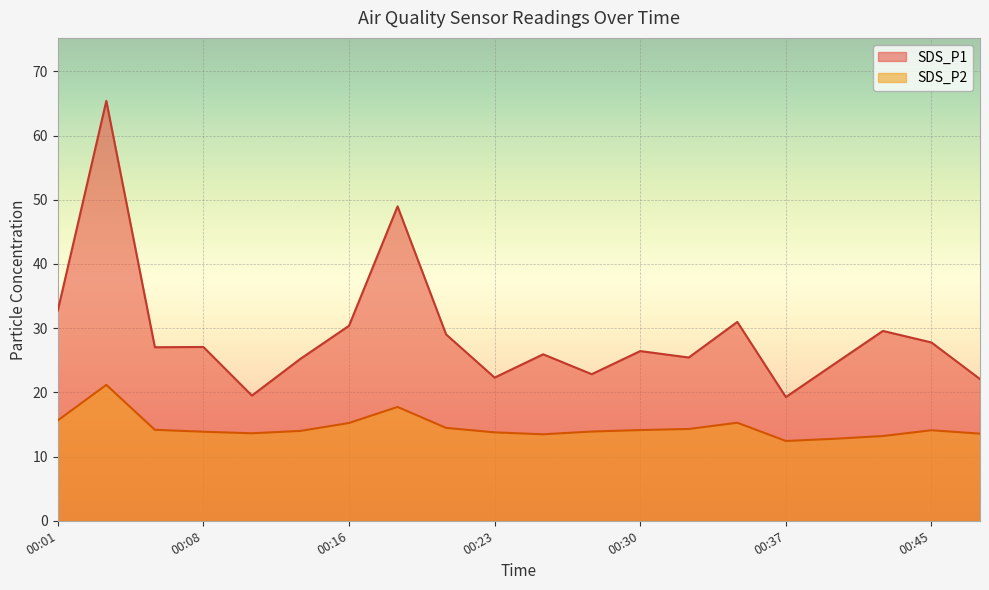

List the series in order of their overall mean, lowest first.

SDS_P2, SDS_P1